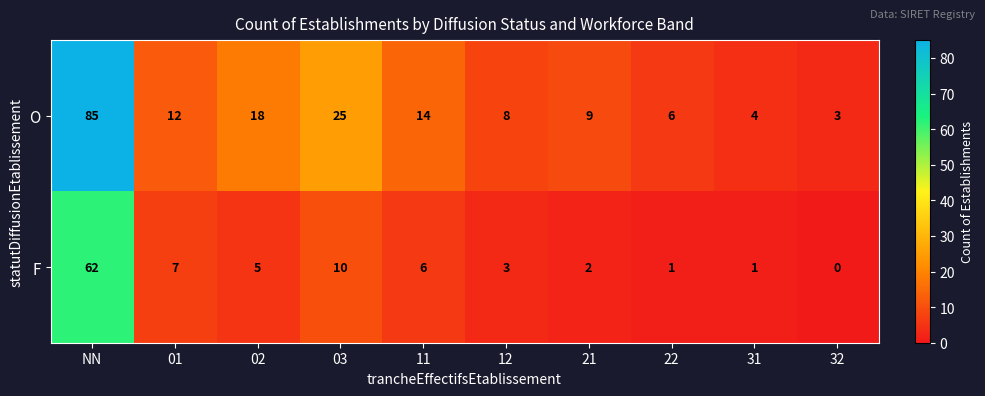

At how many categories does at least one series exceed 32?

1